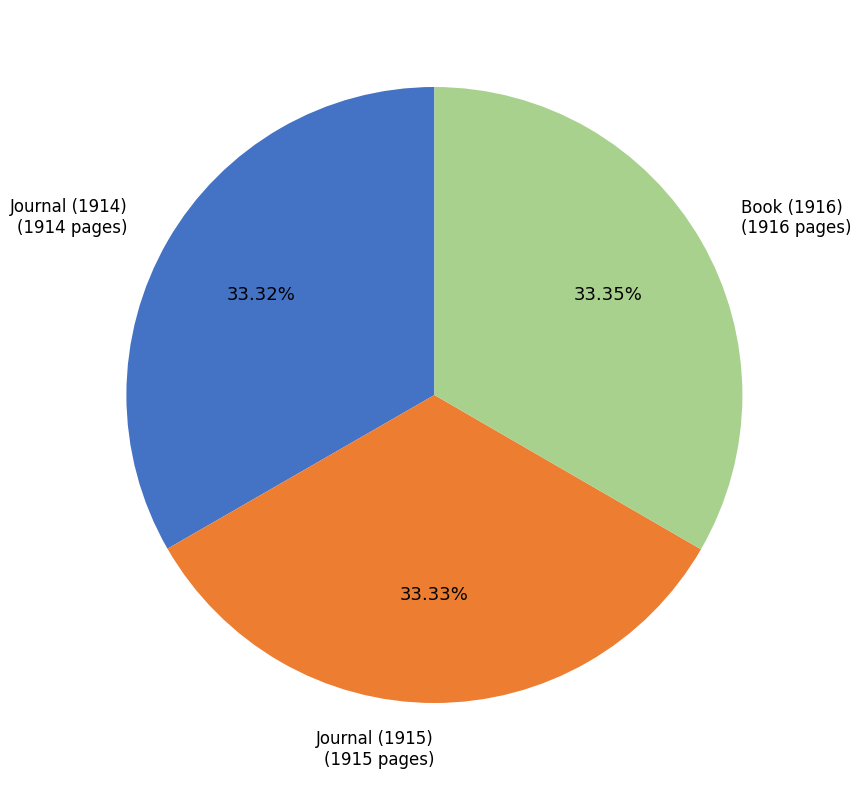

How many segments does this pie chart have?

3